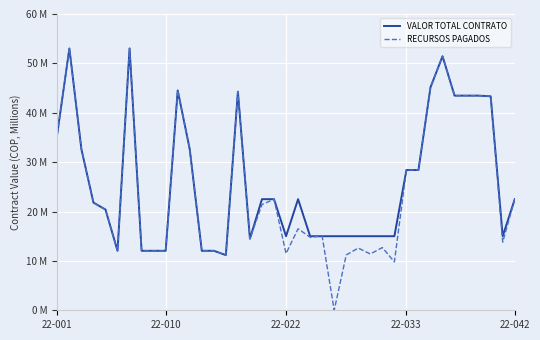

What are all the series names shown in the legend?

VALOR TOTAL CONTRATO, RECURSOS PAGADOS